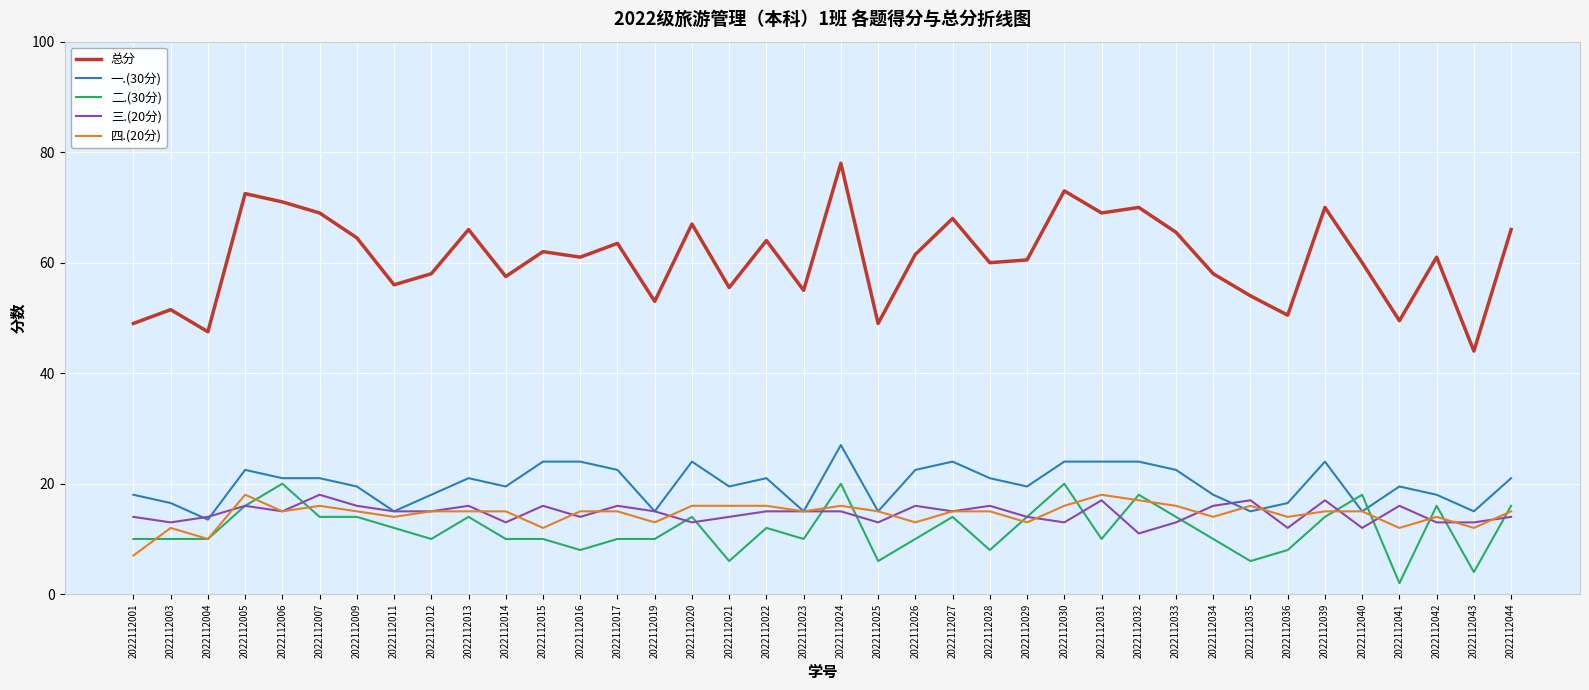

Reading left to right, what are all the values shown in this chart?

总分: 49.0	51.5	47.5	72.5	71.0	69.0	64.5	56.0	58.0	66.0	57.5	62.0	61.0	63.5	53.0	67.0	55.5	64.0	55.0	78.0	49.0	61.5	68.0	60.0	60.5	73.0	69.0	70.0	65.5	58.0	54.0	50.5	70.0	60.0	49.5	61.0	44.0	66.0
一.(30分): 18.0	16.5	13.5	22.5	21.0	21.0	19.5	15.0	18.0	21.0	19.5	24.0	24.0	22.5	15.0	24.0	19.5	21.0	15.0	27.0	15.0	22.5	24.0	21.0	19.5	24.0	24.0	24.0	22.5	18.0	15.0	16.5	24.0	15.0	19.5	18.0	15.0	21.0
二.(30分): 10.0	10.0	10.0	16.0	20.0	14.0	14.0	12.0	10.0	14.0	10.0	10.0	8.0	10.0	10.0	14.0	6.0	12.0	10.0	20.0	6.0	10.0	14.0	8.0	14.0	20.0	10.0	18.0	14.0	10.0	6.0	8.0	14.0	18.0	2.0	16.0	4.0	16.0
三.(20分): 14.0	13.0	14.0	16.0	15.0	18.0	16.0	15.0	15.0	16.0	13.0	16.0	14.0	16.0	15.0	13.0	14.0	15.0	15.0	15.0	13.0	16.0	15.0	16.0	14.0	13.0	17.0	11.0	13.0	16.0	17.0	12.0	17.0	12.0	16.0	13.0	13.0	14.0
四.(20分): 7.0	12.0	10.0	18.0	15.0	16.0	15.0	14.0	15.0	15.0	15.0	12.0	15.0	15.0	13.0	16.0	16.0	16.0	15.0	16.0	15.0	13.0	15.0	15.0	13.0	16.0	18.0	17.0	16.0	14.0	16.0	14.0	15.0	15.0	12.0	14.0	12.0	15.0